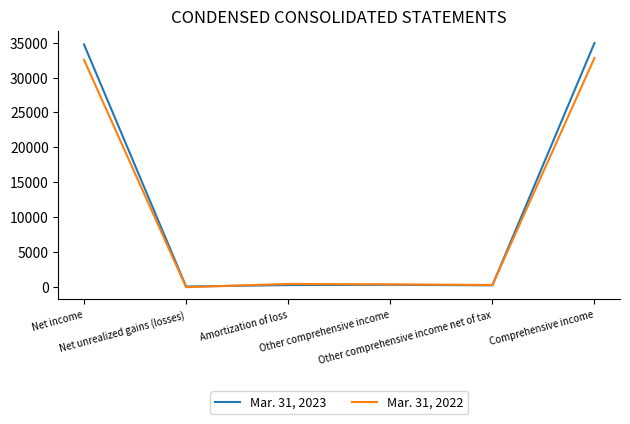

At which category does Mar. 31, 2022 reach its first local valley?

Net unrealized gains (losses)